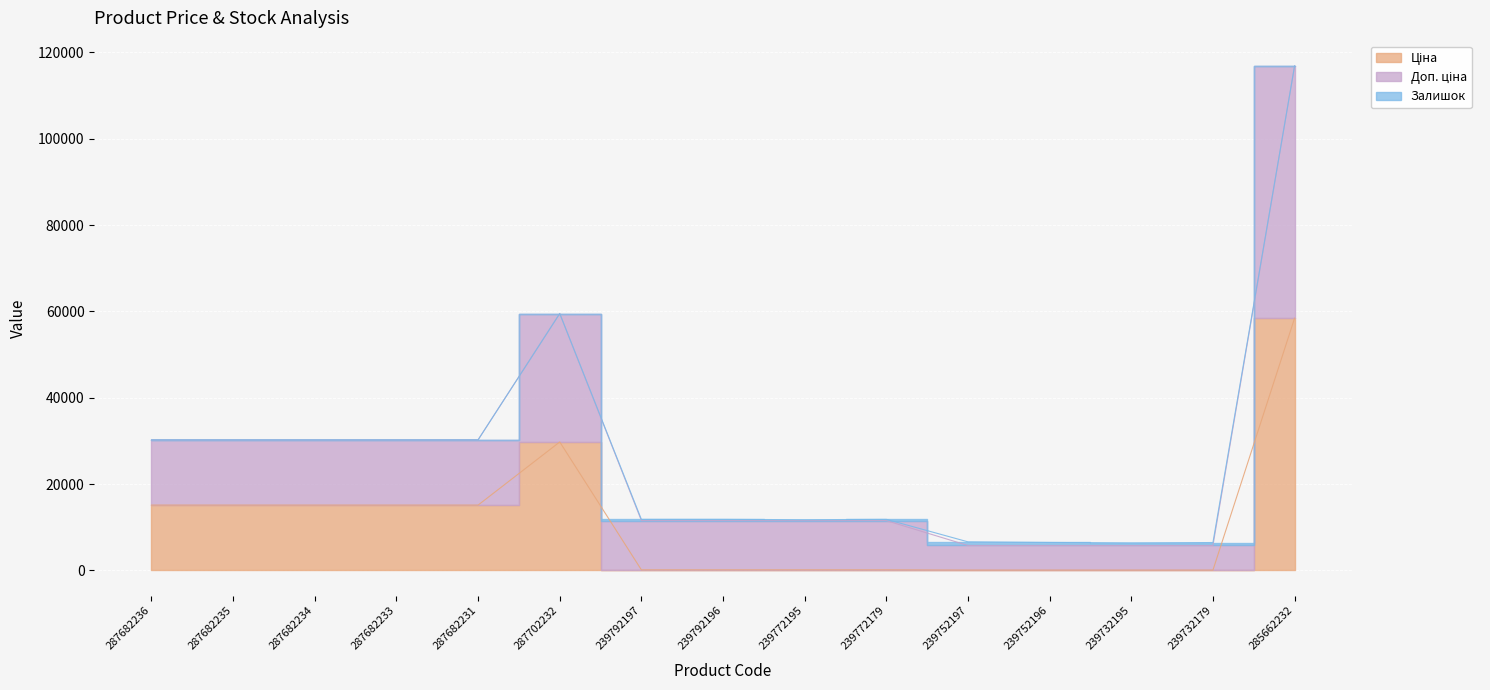

The Доп. ціна series shows 2794.6 at 239772195. True or false?

False